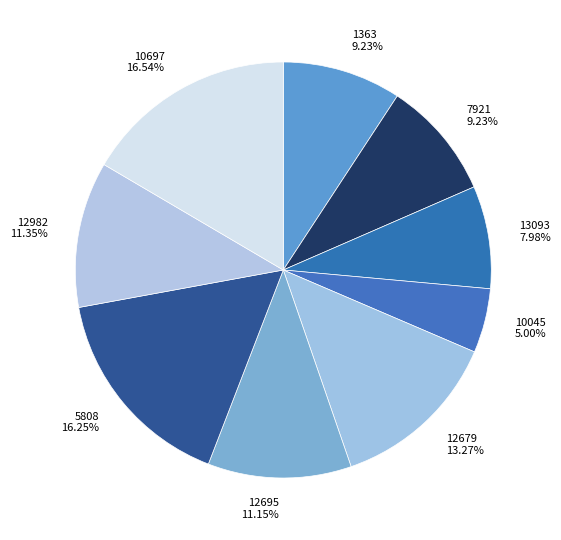

Does 10045 represent more than half of the total?

No